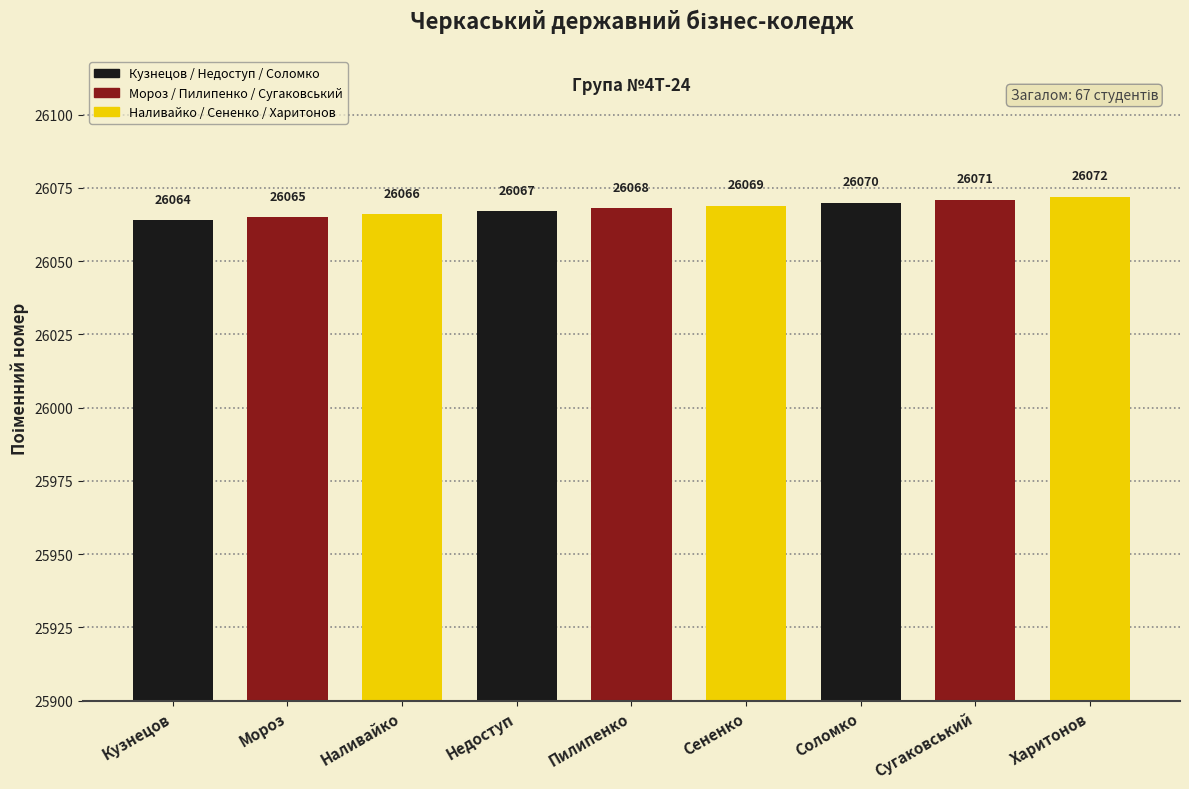

How many distinct data groups are displayed?

1